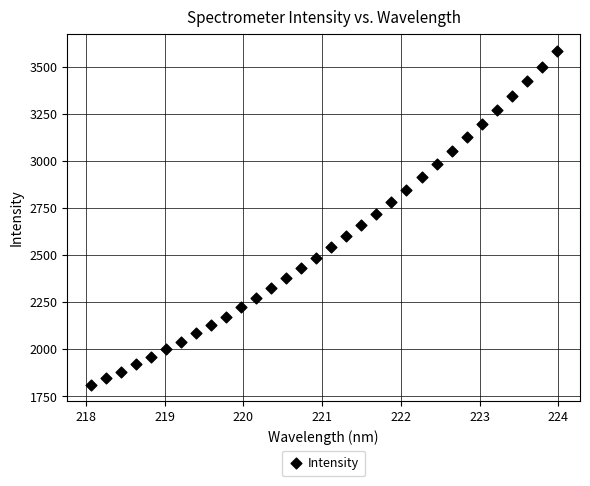

What is the range of Y values (max minus min)?

1772.8